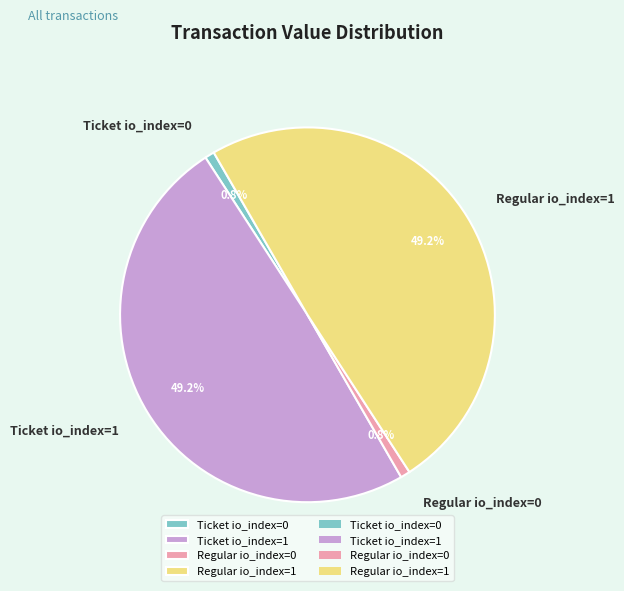

How many segments does this pie chart have?

4